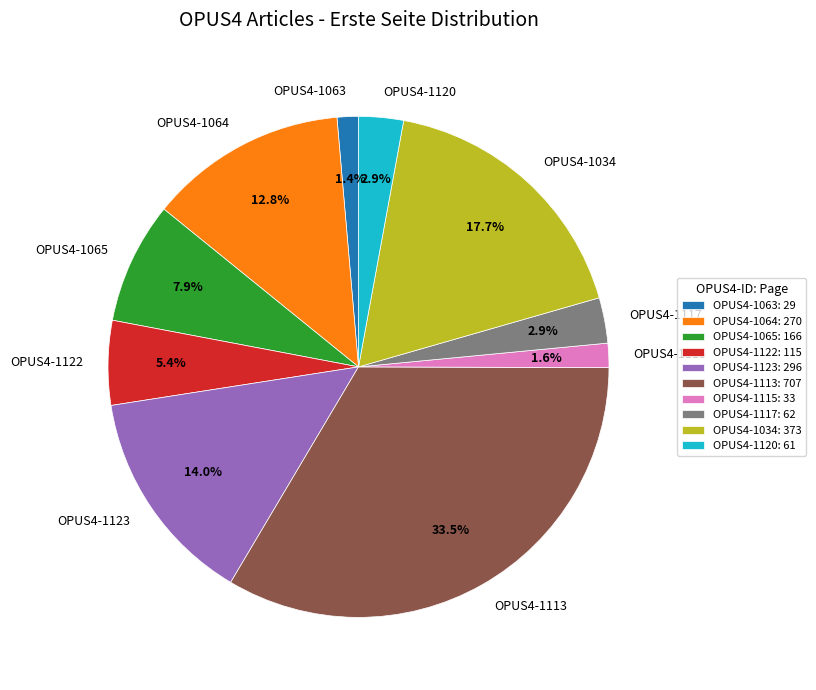

Is the sum of OPUS4-1065 and OPUS4-1064 greater than half?

No